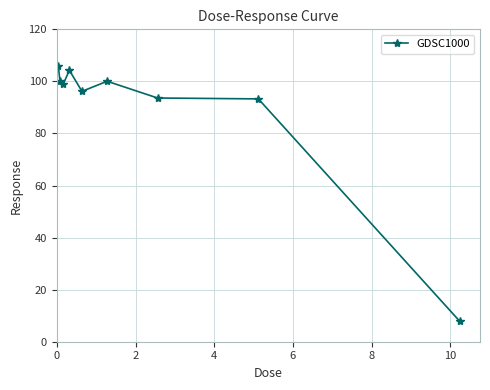

What is the value of the 5th point from the left?

96.2